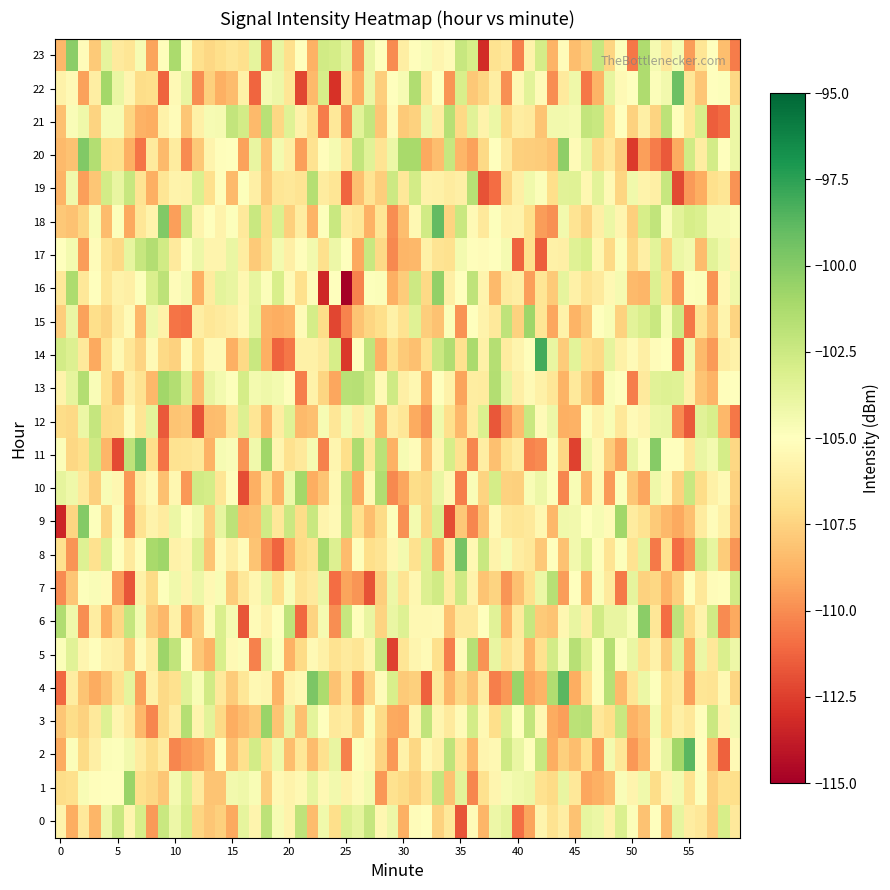

Where does the 0 series first go above -105?

4